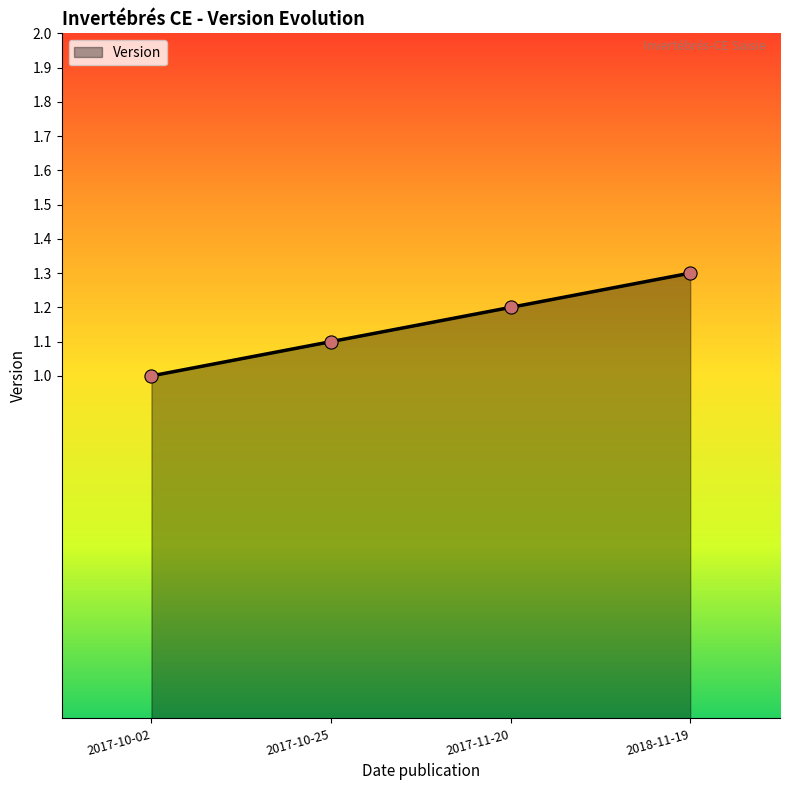

What is the change in value from 2017-10-25 to 2017-11-20?

+0.1